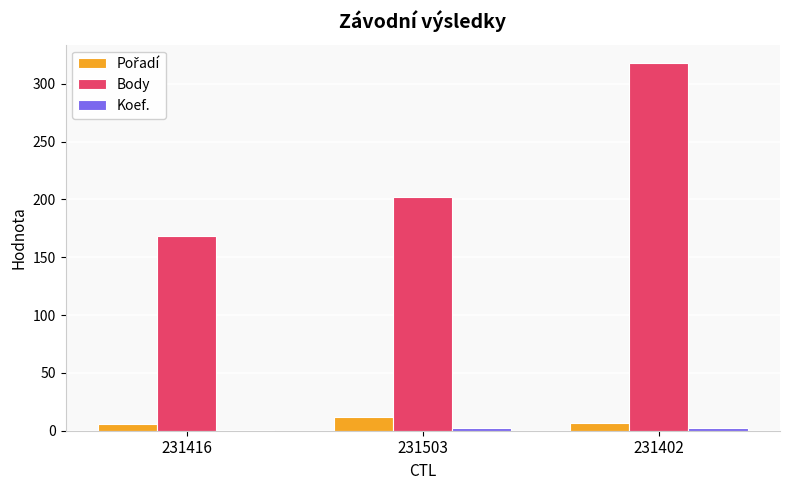

The Body series shows 318 at 231402. True or false?

True